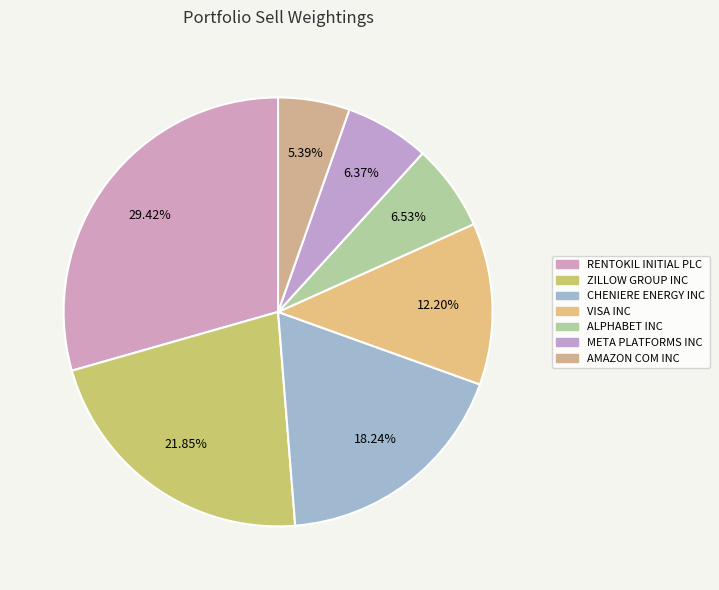

How many slices are in this pie chart?

7